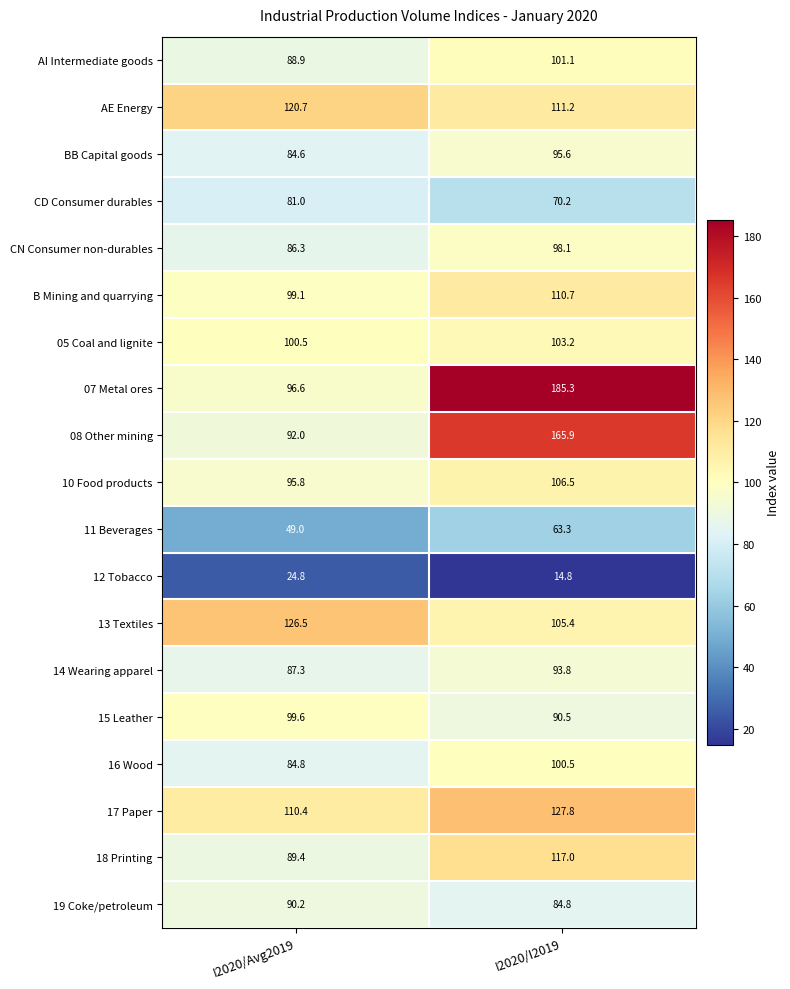

How many values in the 19 Coke/petroleum series are below 90?

1